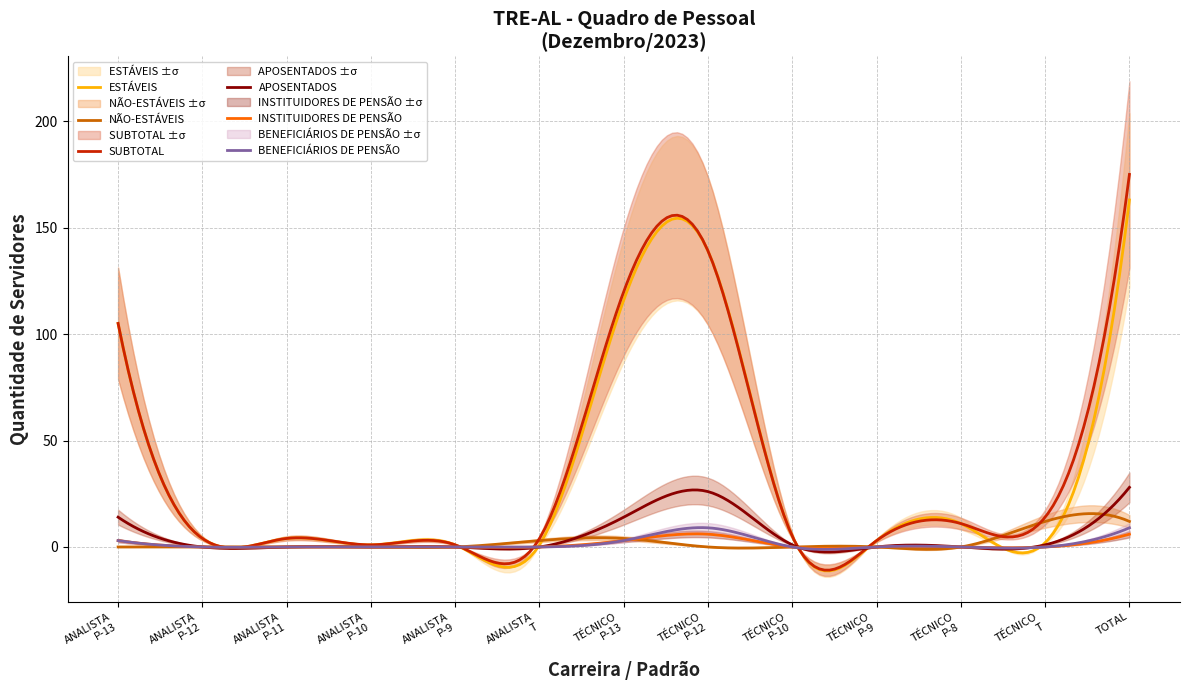

In SUBTOTAL, how many points are higher than both neighbors (excluding endpoints)?

4